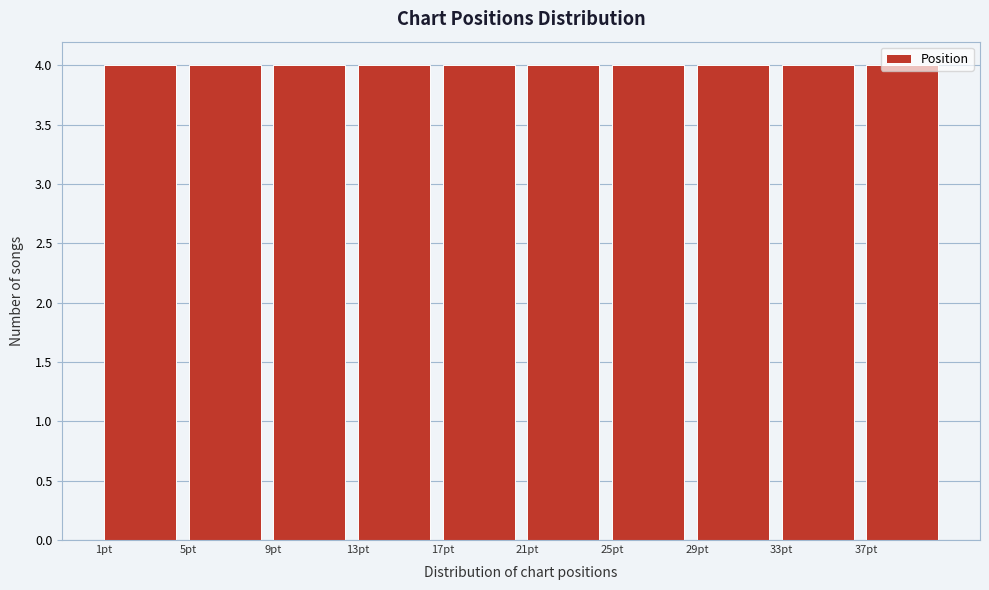

Reading left to right, list every bar in this chart as the range it spans on the x-axis followed by its height. The values are not printed on the chart, so give them approximately, as read against the axis.

1 to 5: 4
5 to 9: 4
9 to 13: 4
13 to 17: 4
17 to 21: 4
21 to 25: 4
25 to 29: 4
29 to 33: 4
33 to 37: 4
37 to 41: 4